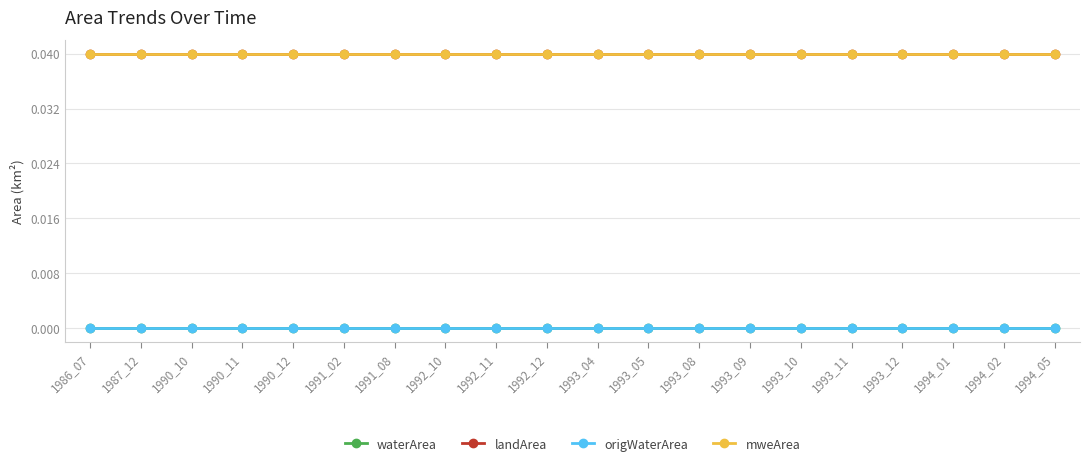

At how many categories does at least one series exceed 0?

20